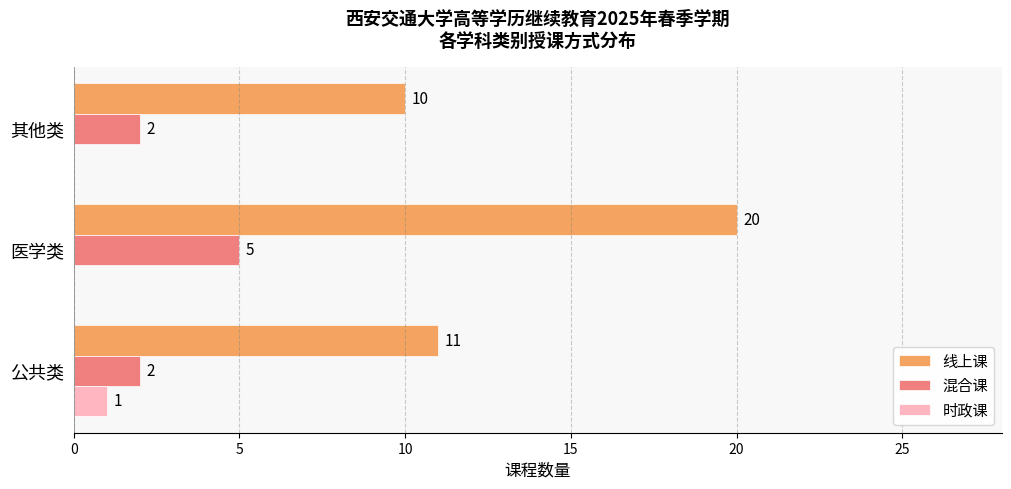

How many categories are shown in the chart?

3